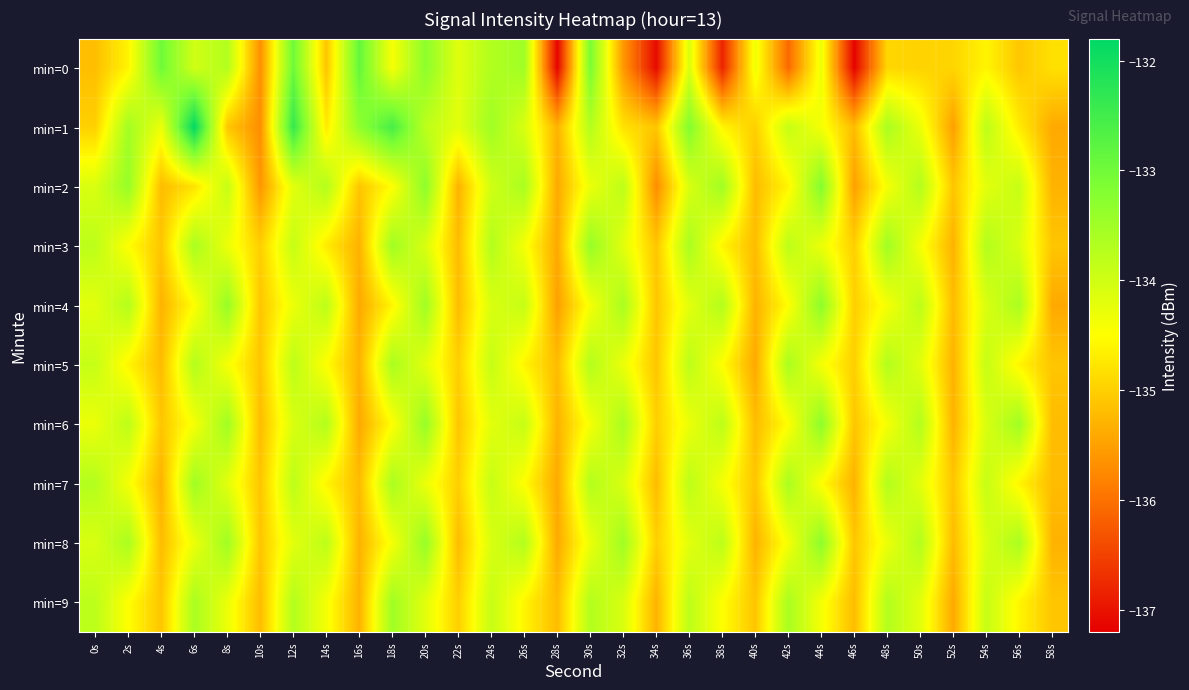

Which series has the widest spread of values?

min=0